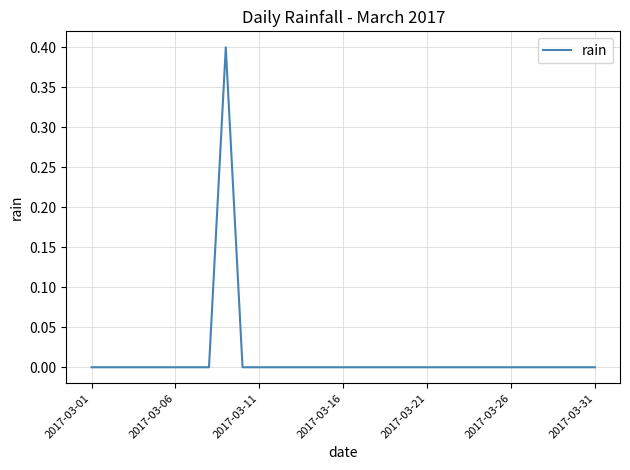

What is the greatest value displayed?

0.4